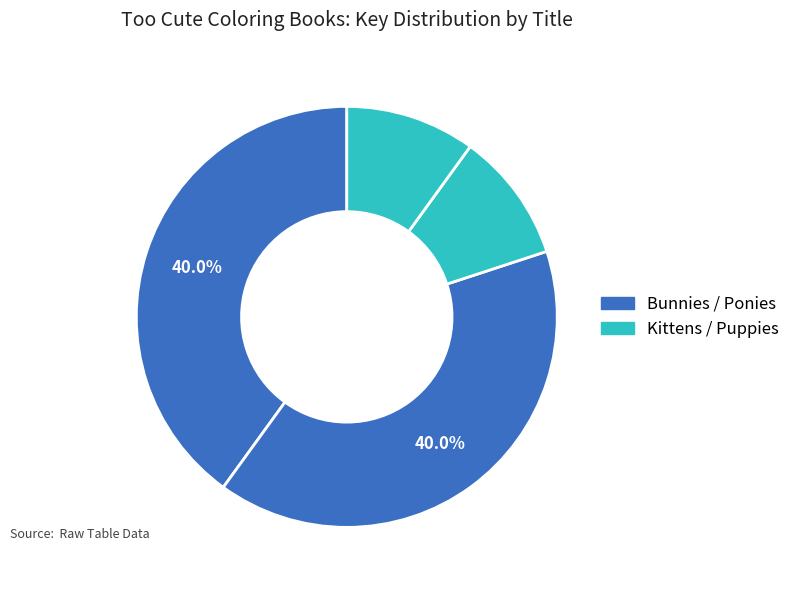

Rank the categories by value from lowest to highest.

Kittens, Puppies, Ponies, Bunnies